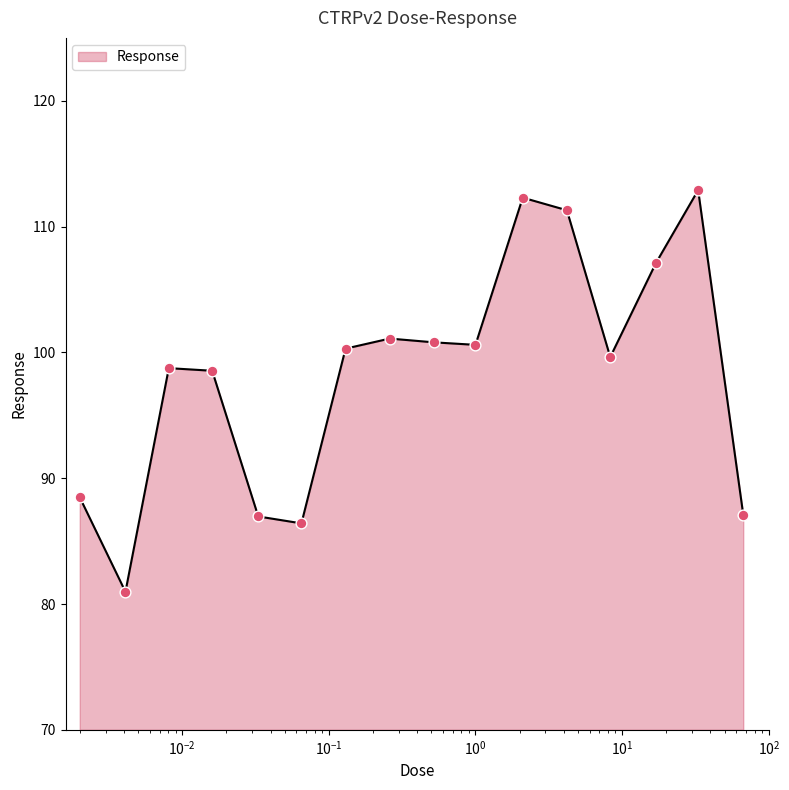

What is the greatest value displayed?

112.9